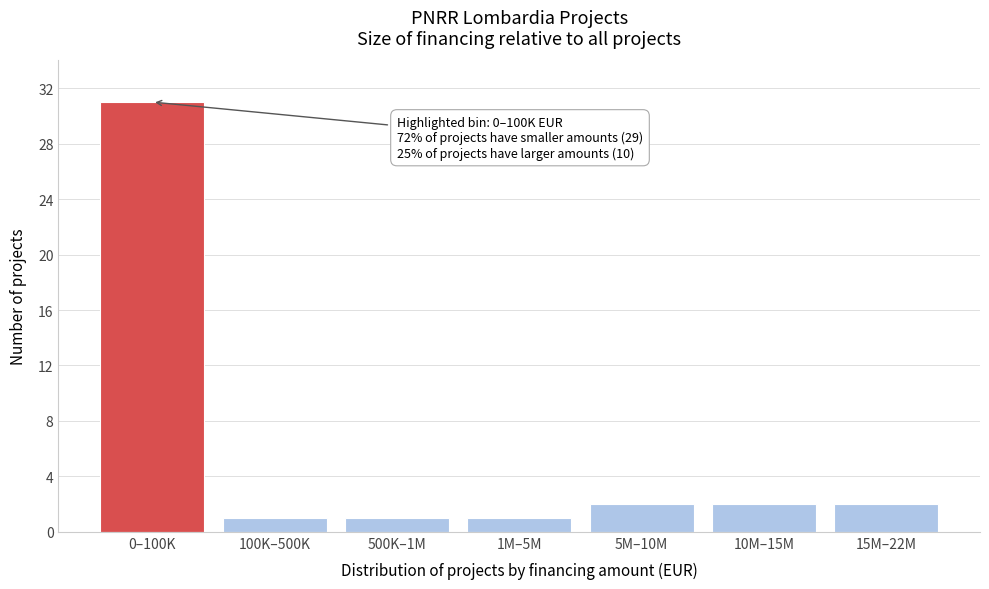

Reading left to right, transcribe all the data shown in this chart.

31	1	1	1	2	2	2